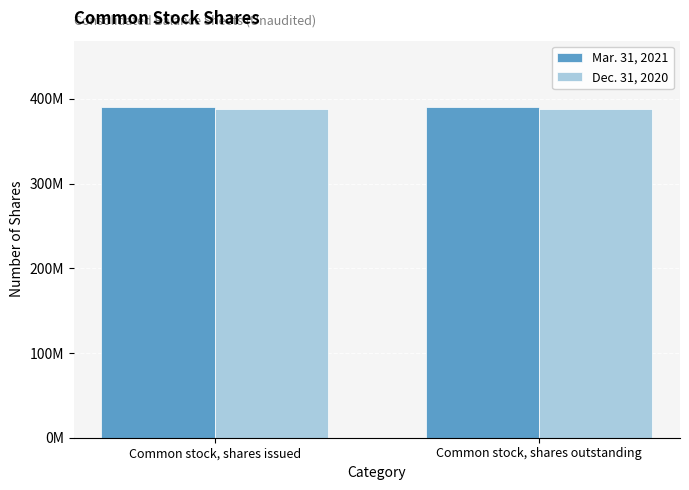

What position from the left is Common stock, shares outstanding?

2